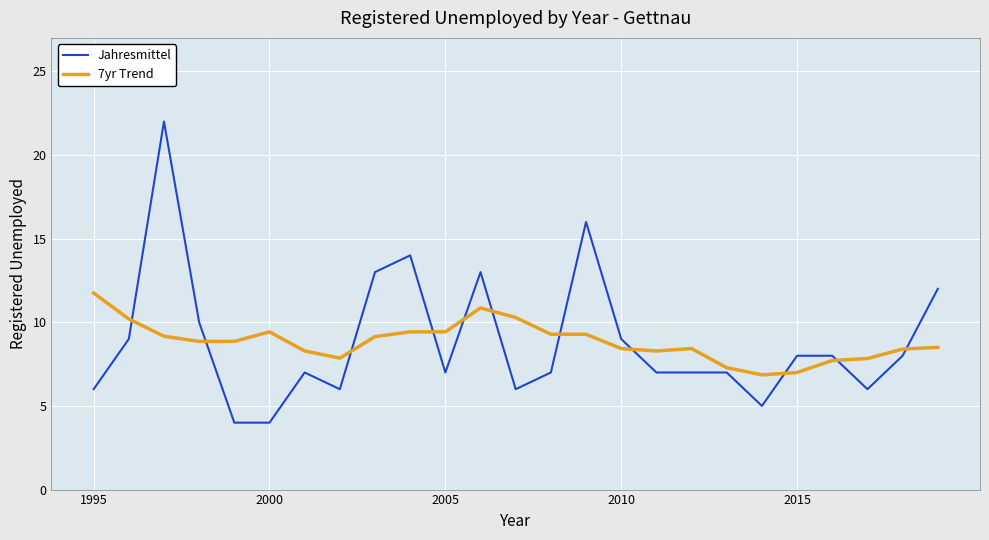

What is the smallest value displayed?

4.0